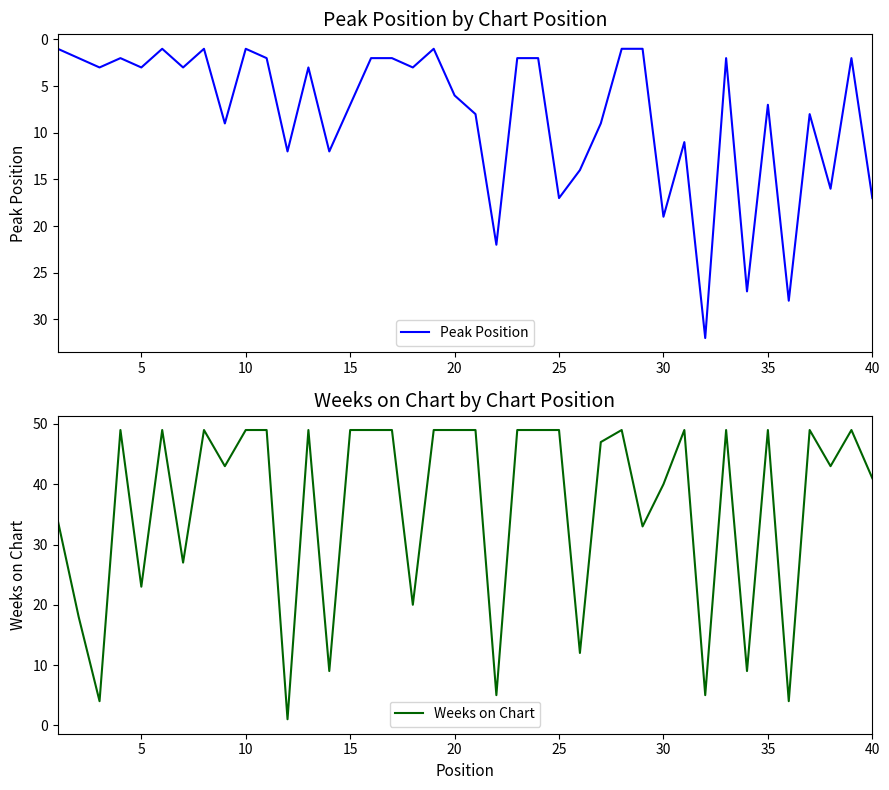

The Weeks on Chart series shows 36 at 20. True or false?

False